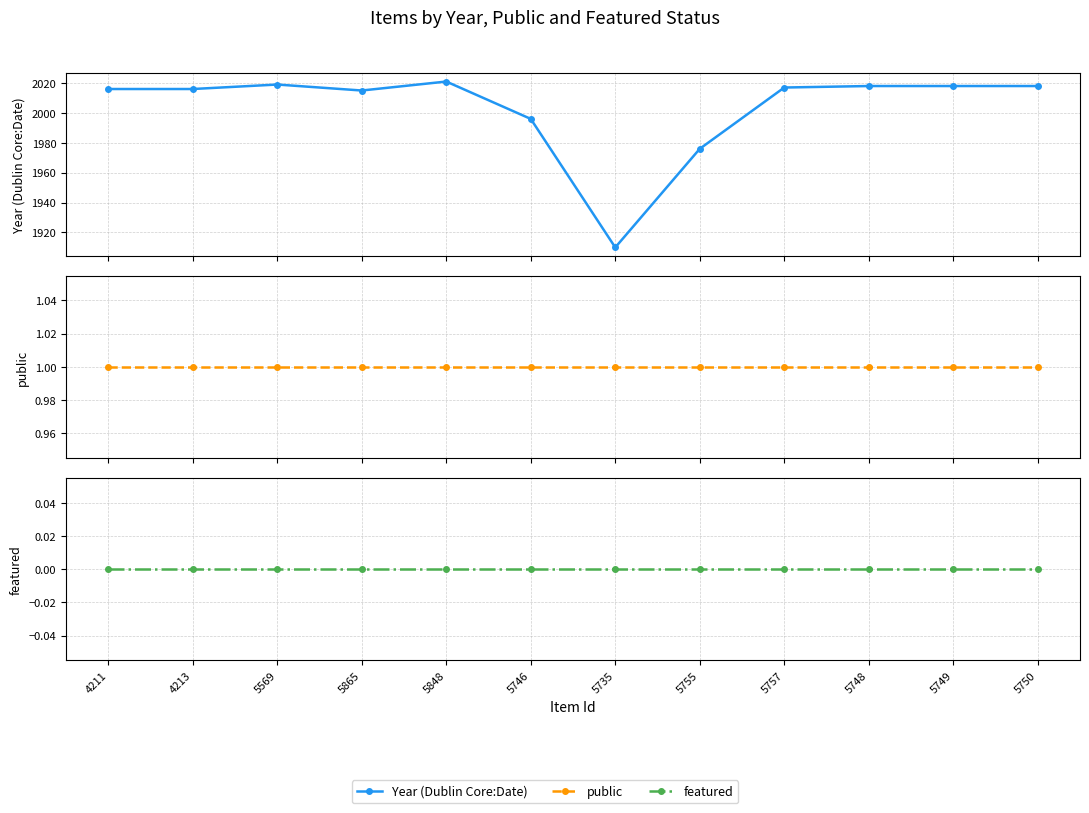

True or false: featured and Year (Dublin Core:Date) intersect in this chart.

False